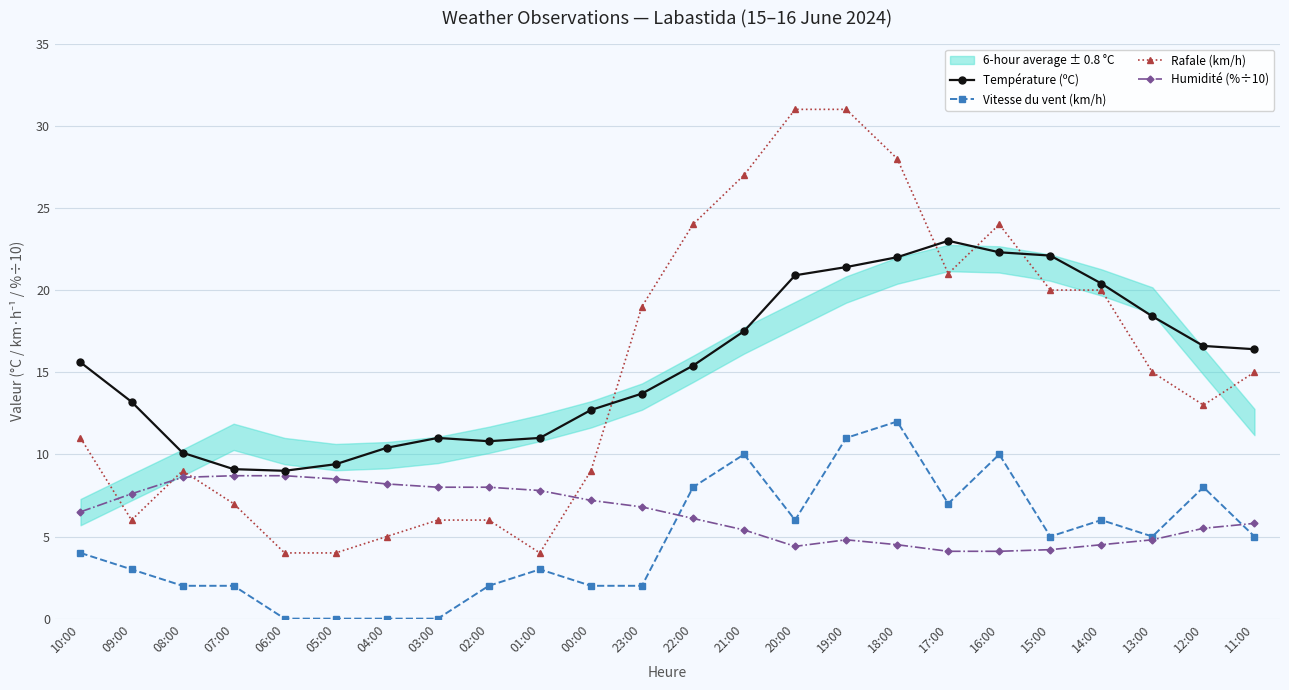

Where is Humidité (%÷10) nearest to the value 6?

22:00